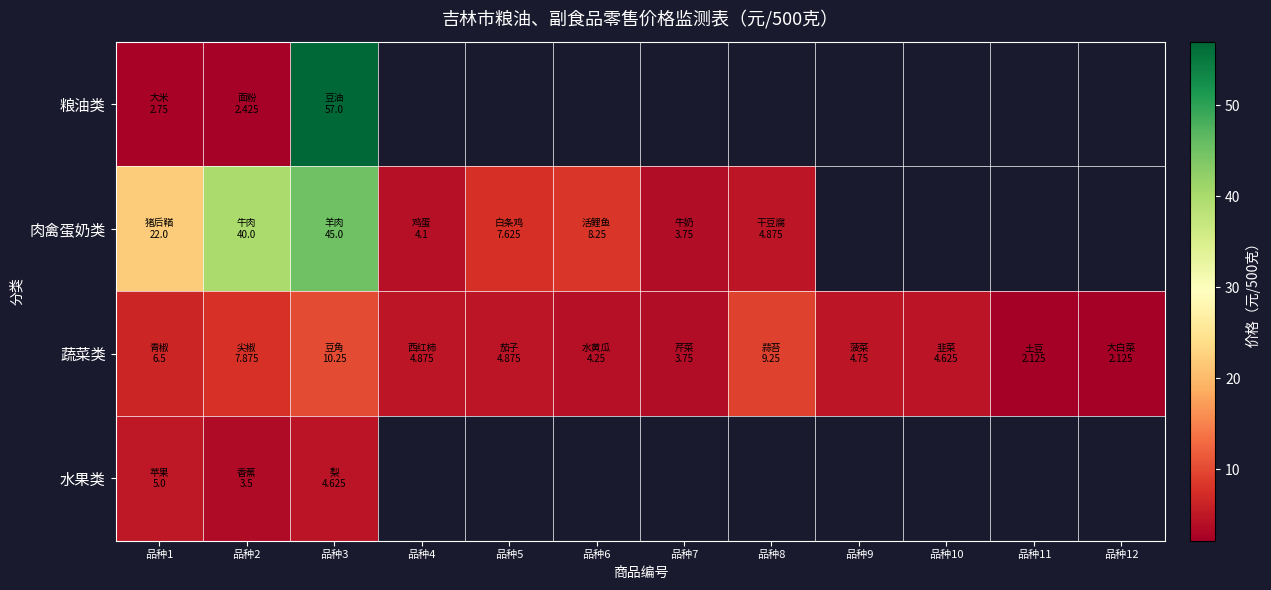

How many distinct data groups are displayed?

4